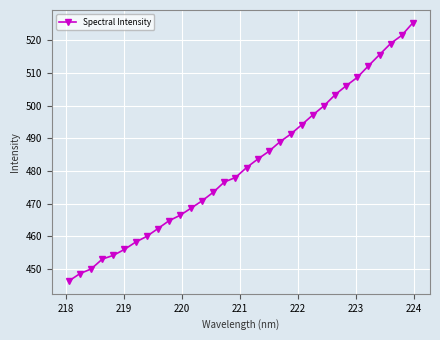

What is the difference between the second highest and minimum values?

75.1